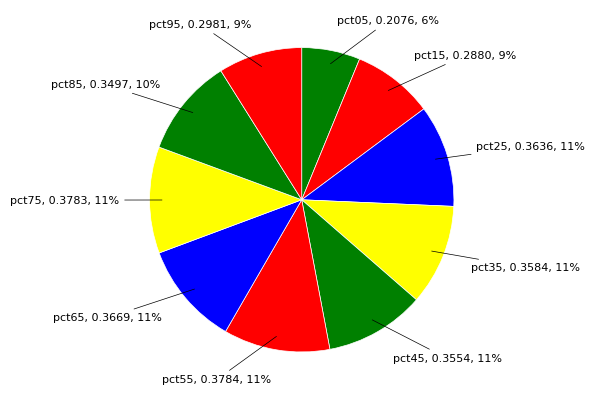

Count the number of slices in the pie.

10